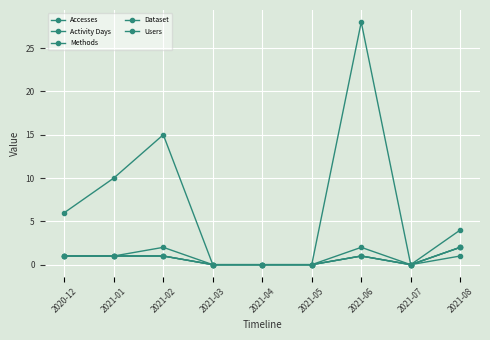

How many Activity Days values are between 0 and 2?

9